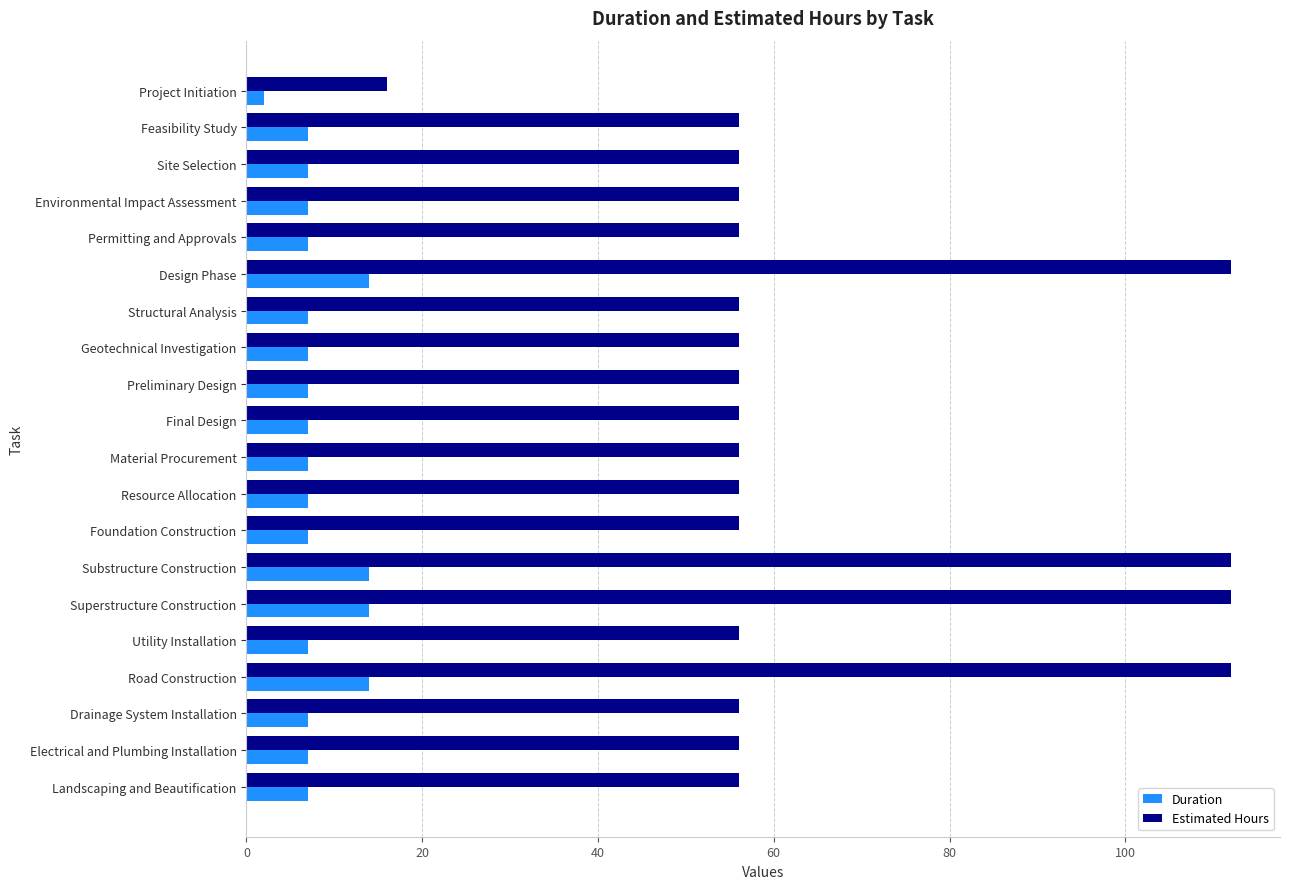

What is the difference between the maximum and minimum values in the Estimated Hours series?

96